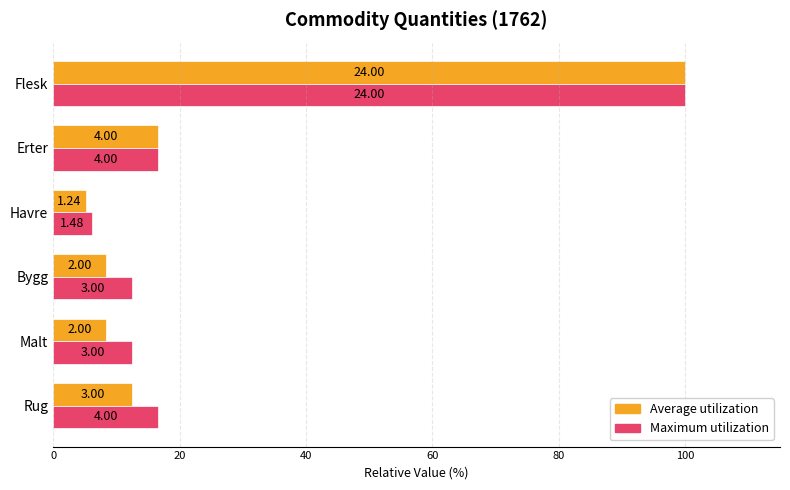

List the series in order of their peak value, highest first.

Average utilization, Maximum utilization